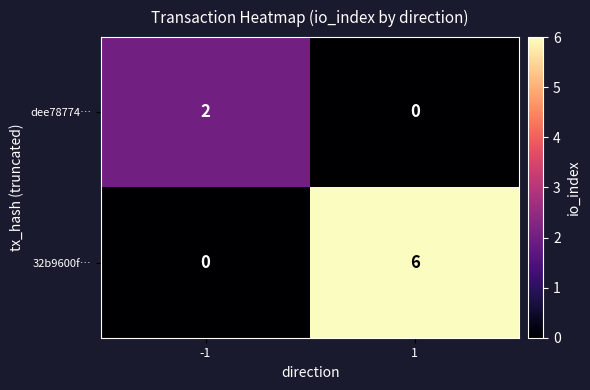

What is the total value across all series at 1?

6